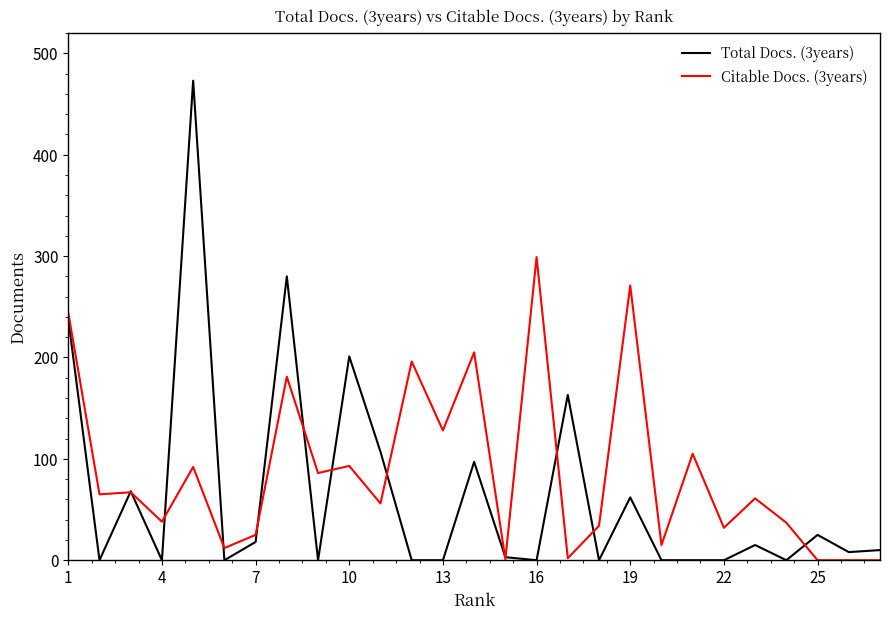

List the series in order of their overall mean, lowest first.

Total Docs. (3years), Citable Docs. (3years)